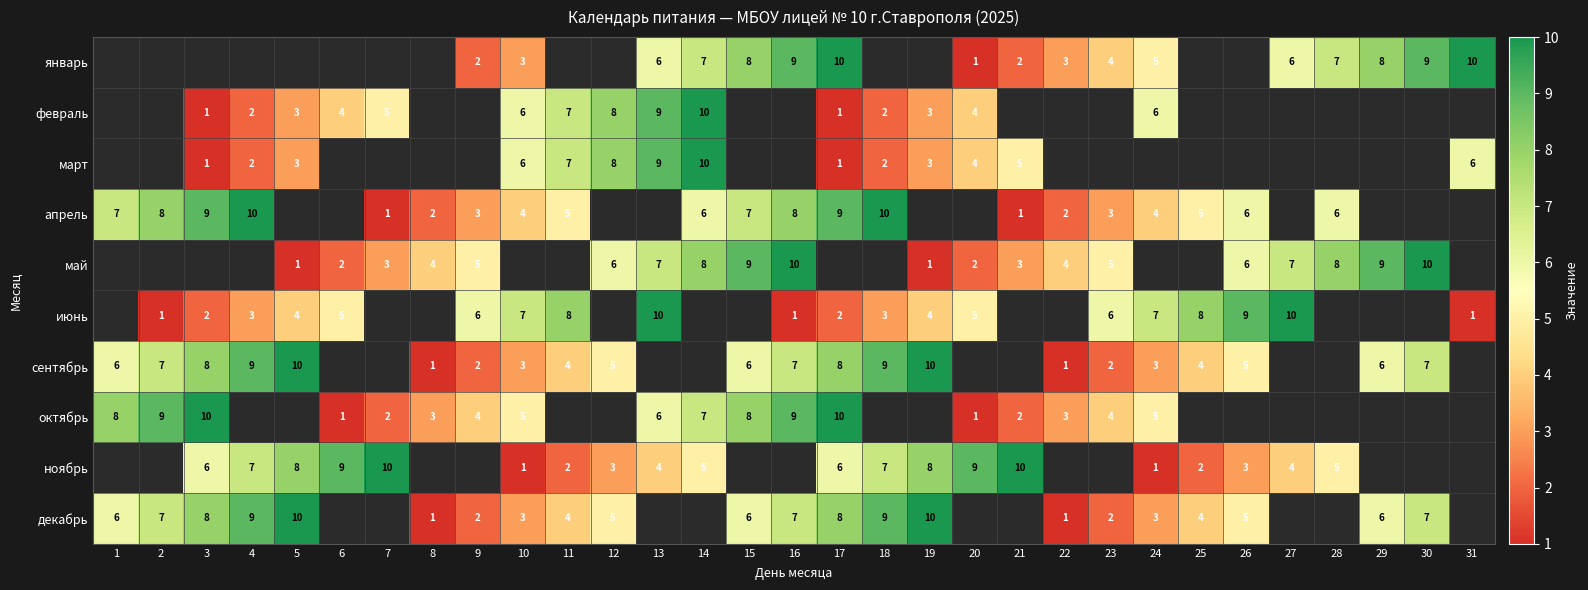

Is it true that декабрь equals 1 at 12?

False